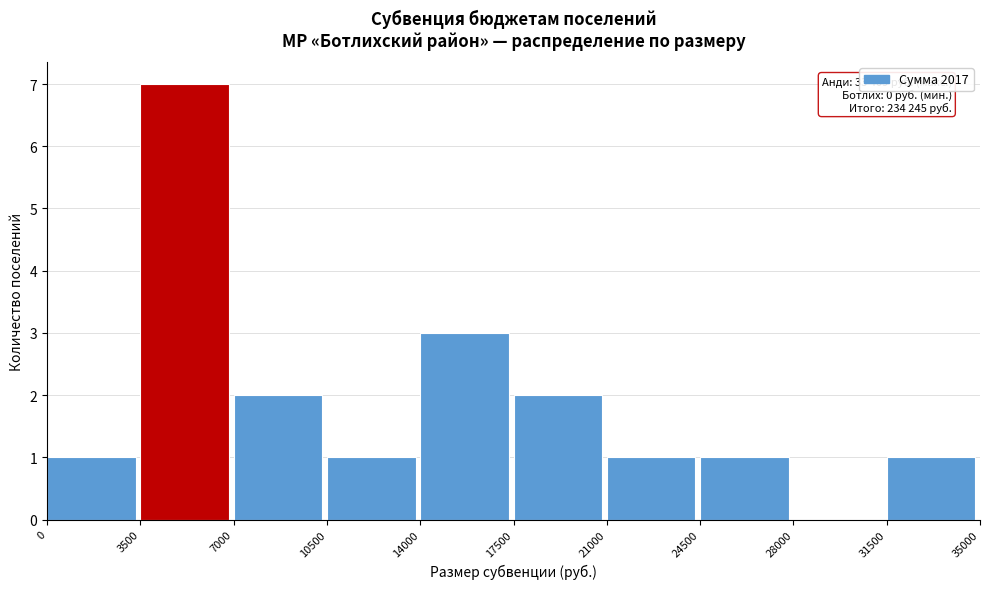

Which range on the x-axis has the tallest bar?

3500 to 7000